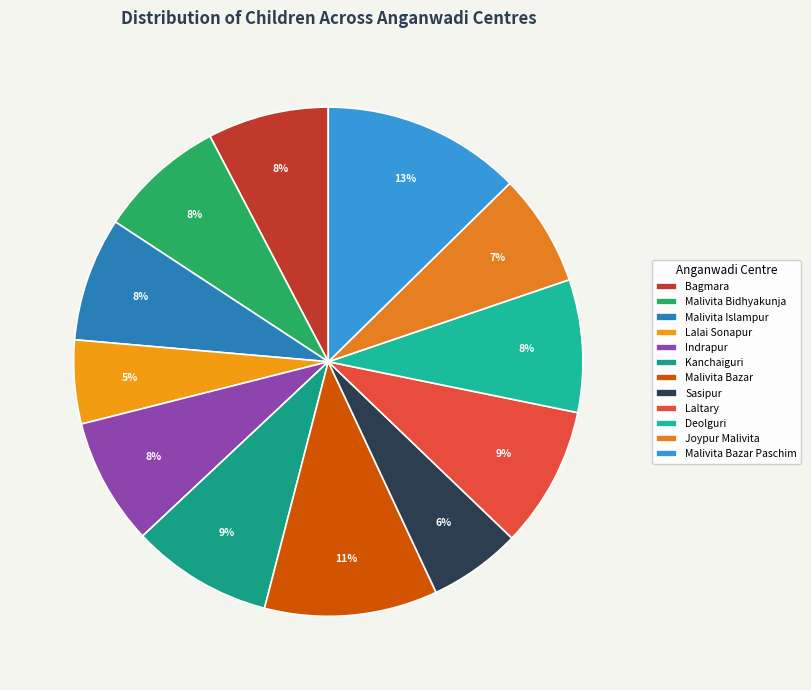

Which has a higher value, Malivita Bazar or Malivita Islampur?

Malivita Bazar